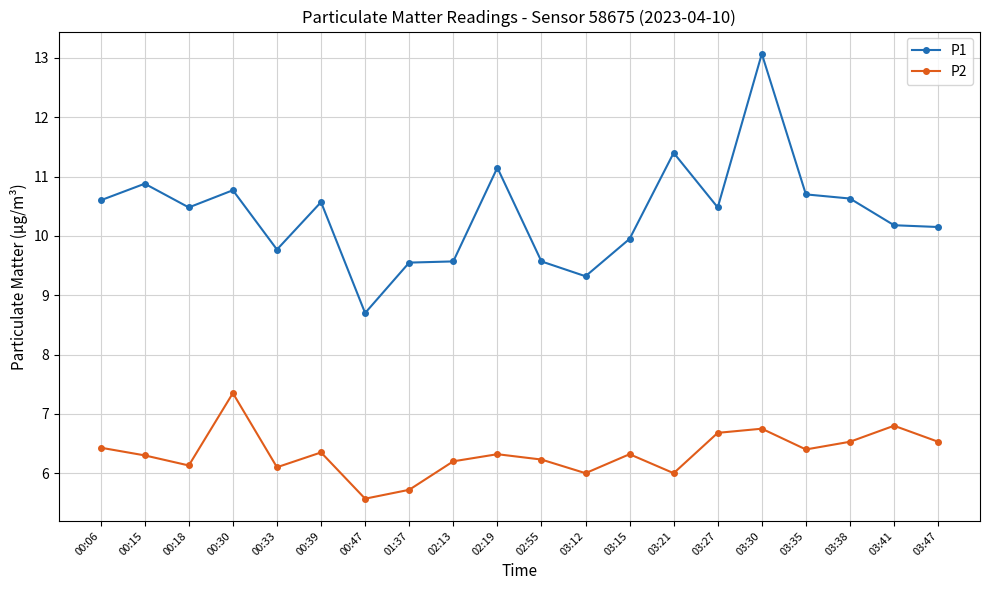

Rank the series by their average value, from lowest to highest.

P2, P1